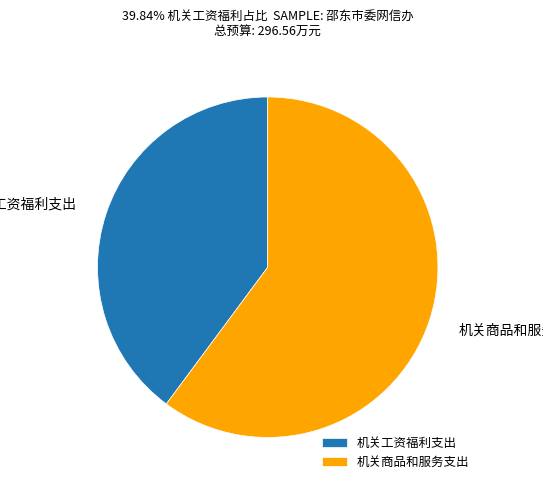

Is there a majority slice in this chart?

Yes